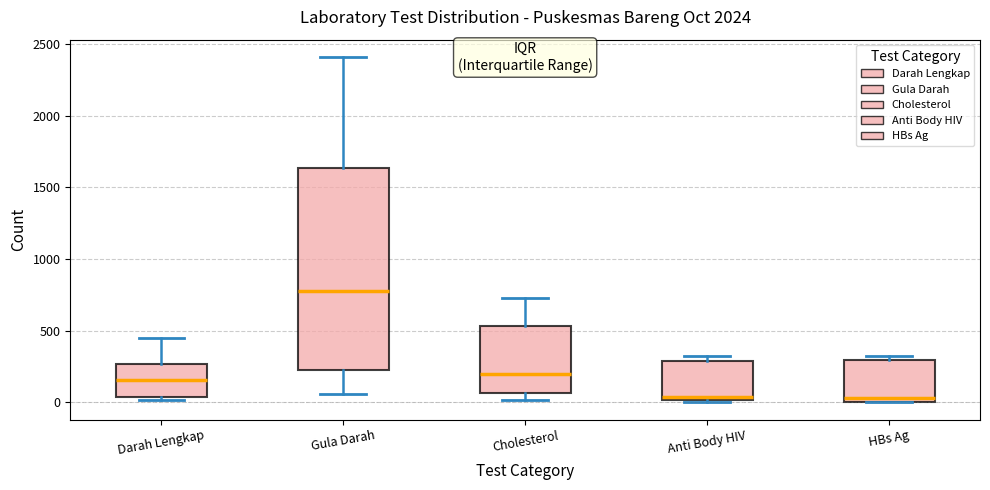

Where is the upper edge of the box for Cholesterol on the y-axis? The values are not printed on the chart, so give them approximately, as read against the axis.

550